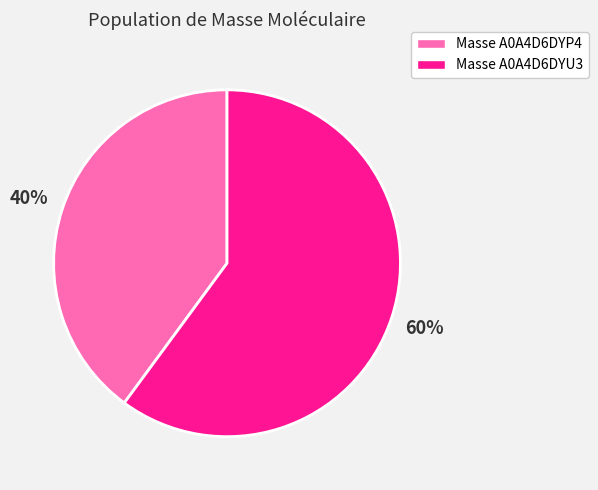

Which category accounts for the majority?

Masse A0A4D6DYU3